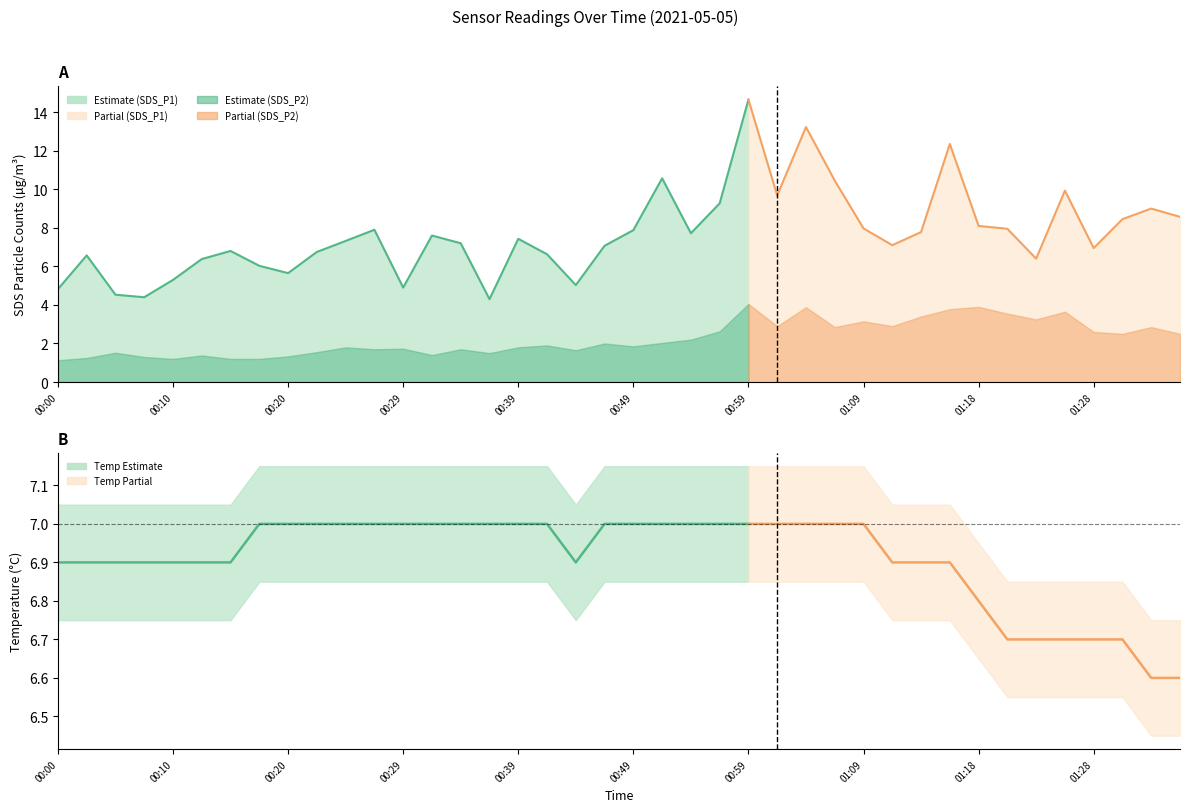

Which category has the highest value across all series?

00:59